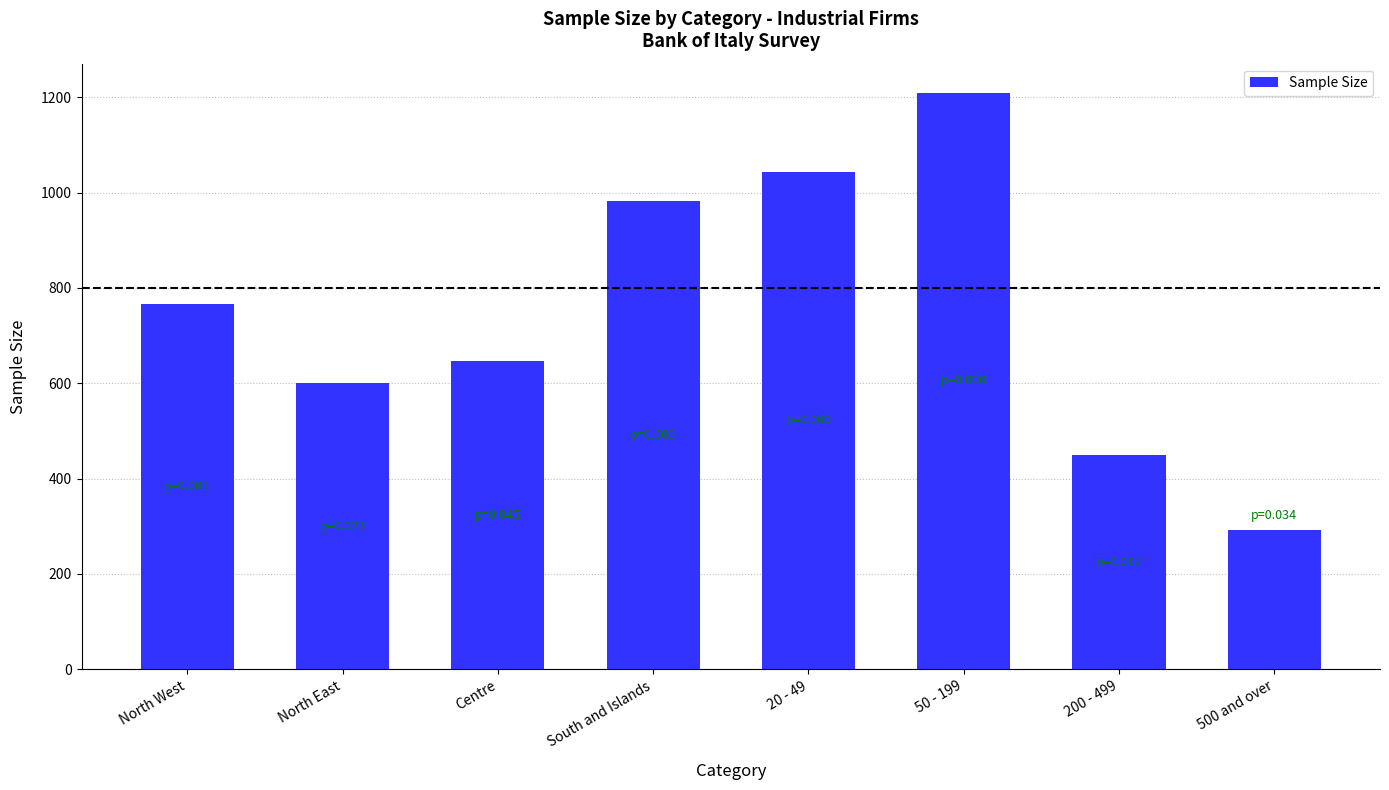

Reading right to left, list all the values displayed in this chart.

293	450	1210	1043	982	647	601	766